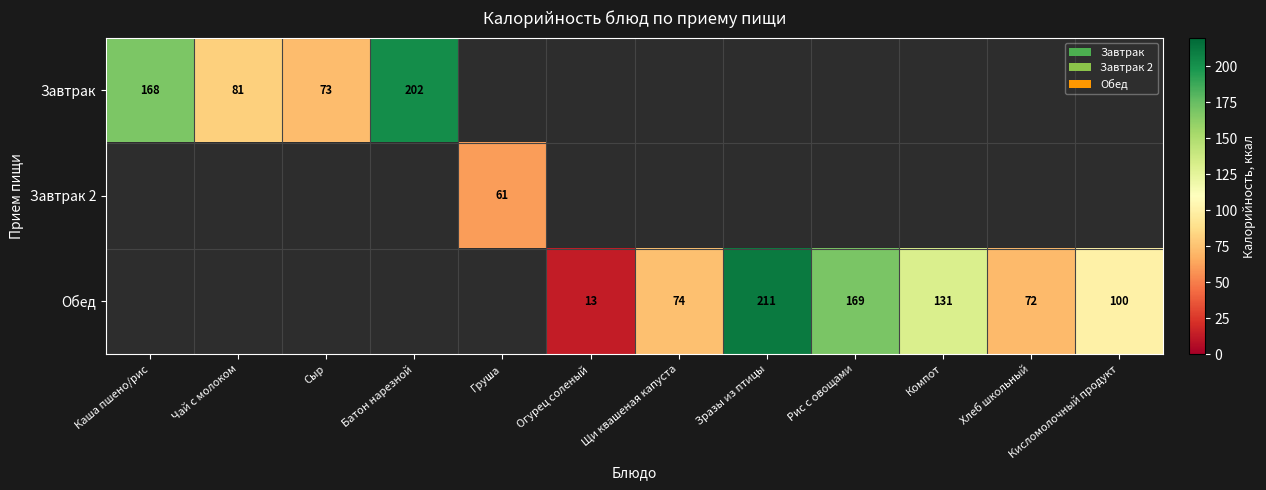

Is it true that Обед equals 169 at Рис с овощами?

True